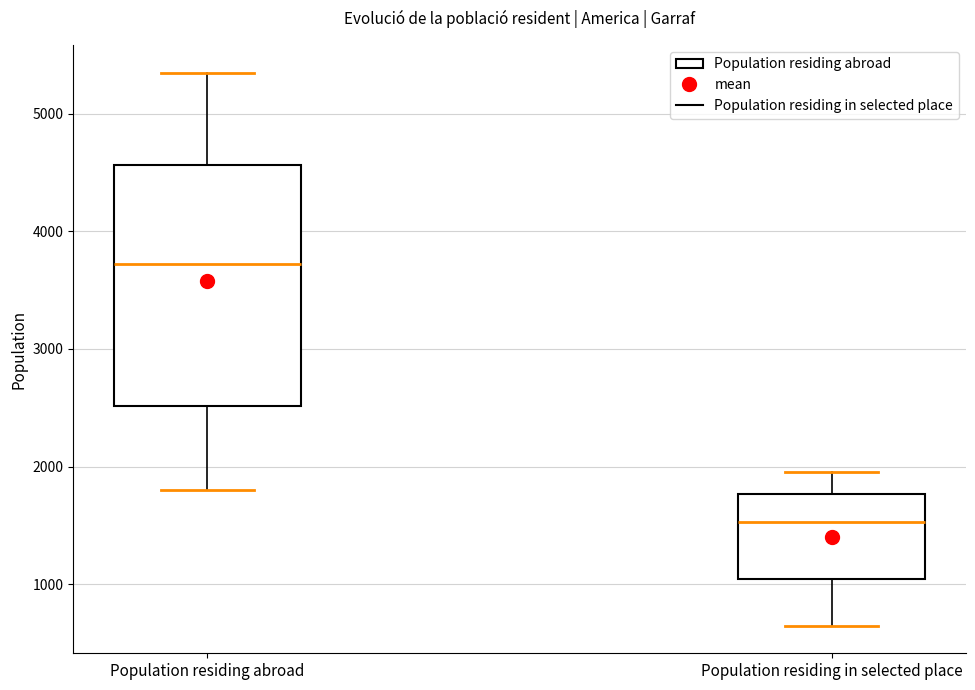

Comparing the boxes themselves (not the whiskers), which one is the tallest?

Population residing abroad